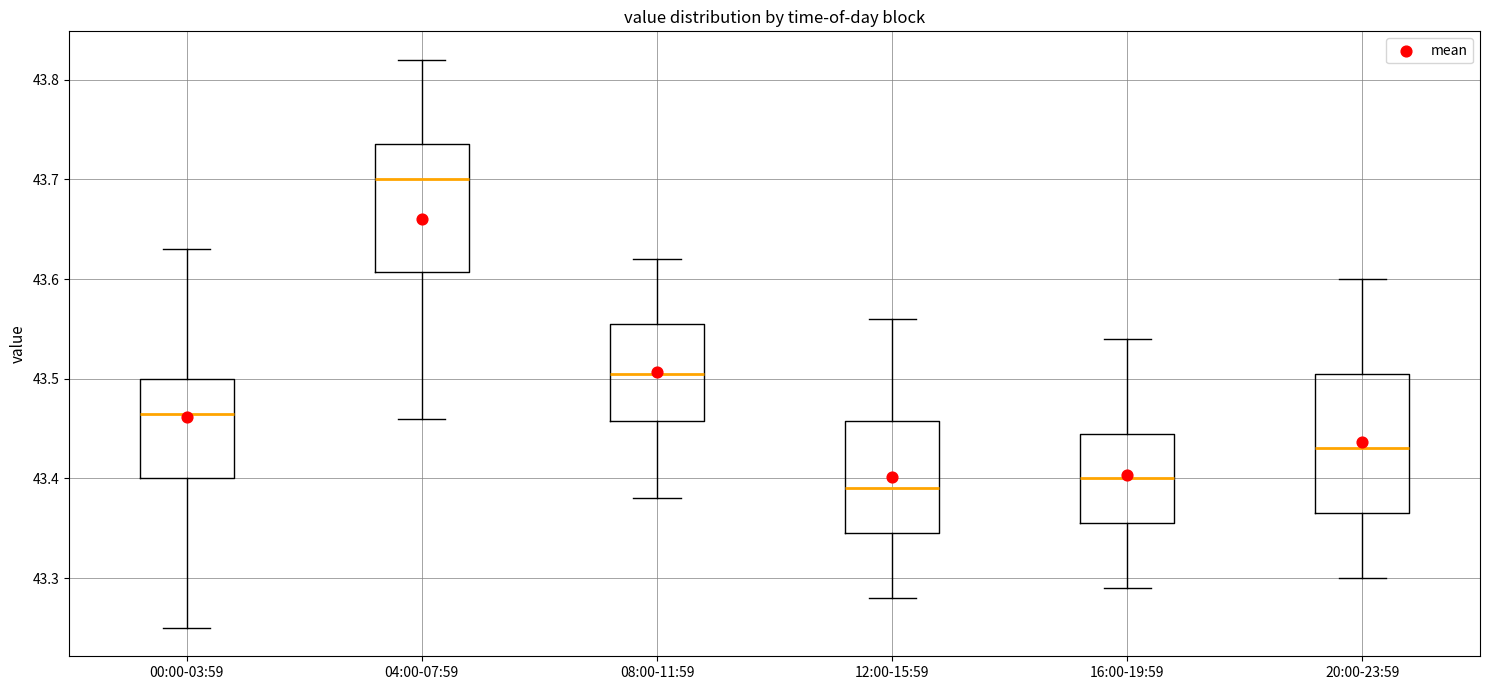

Reading left to right, read every box against the y-axis: the position of its median line, the range the box covers, and the ends of its whiskers. The values are not printed on the chart, so give them approximately, as read against the axis.

00:00-03:59: median 43.47, box 43.40 to 43.50, whiskers 43.25 to 43.63
04:00-07:59: median 43.70, box 43.61 to 43.74, whiskers 43.46 to 43.82
08:00-11:59: median 43.51, box 43.46 to 43.56, whiskers 43.38 to 43.62
12:00-15:59: median 43.39, box 43.35 to 43.46, whiskers 43.28 to 43.56
16:00-19:59: median 43.40, box 43.36 to 43.45, whiskers 43.29 to 43.54
20:00-23:59: median 43.43, box 43.37 to 43.51, whiskers 43.30 to 43.60